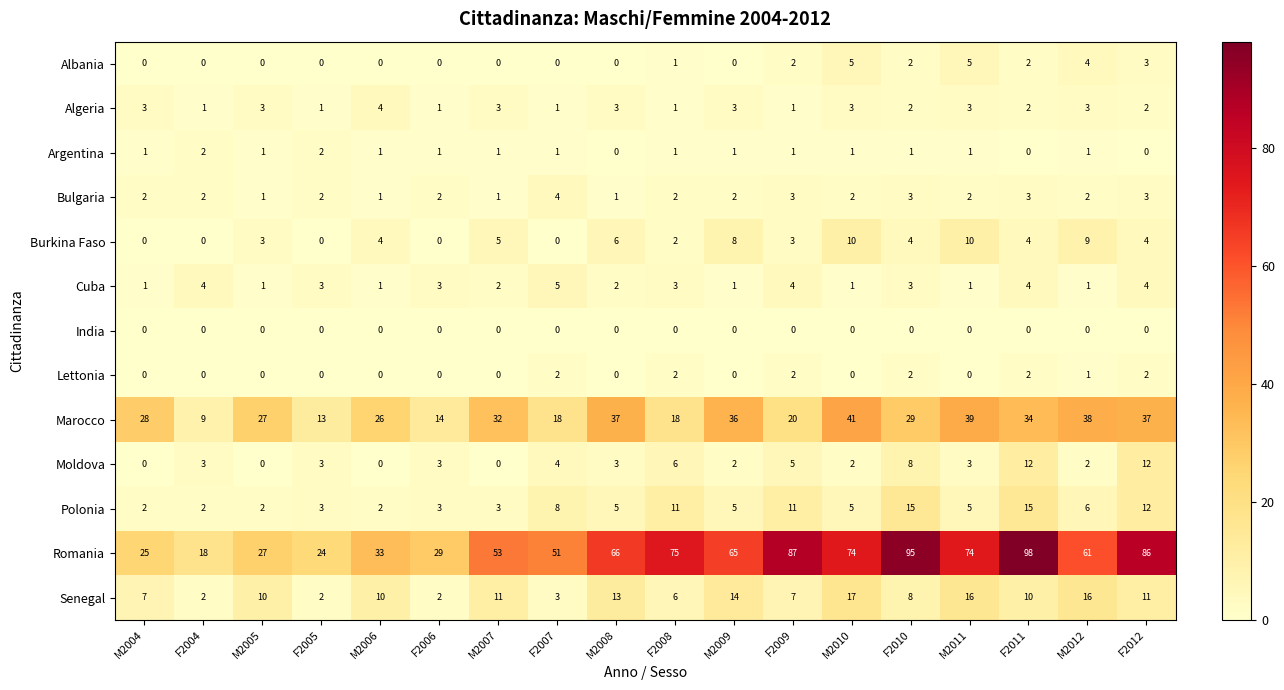

How many values in the Marocco series are below 29?

9